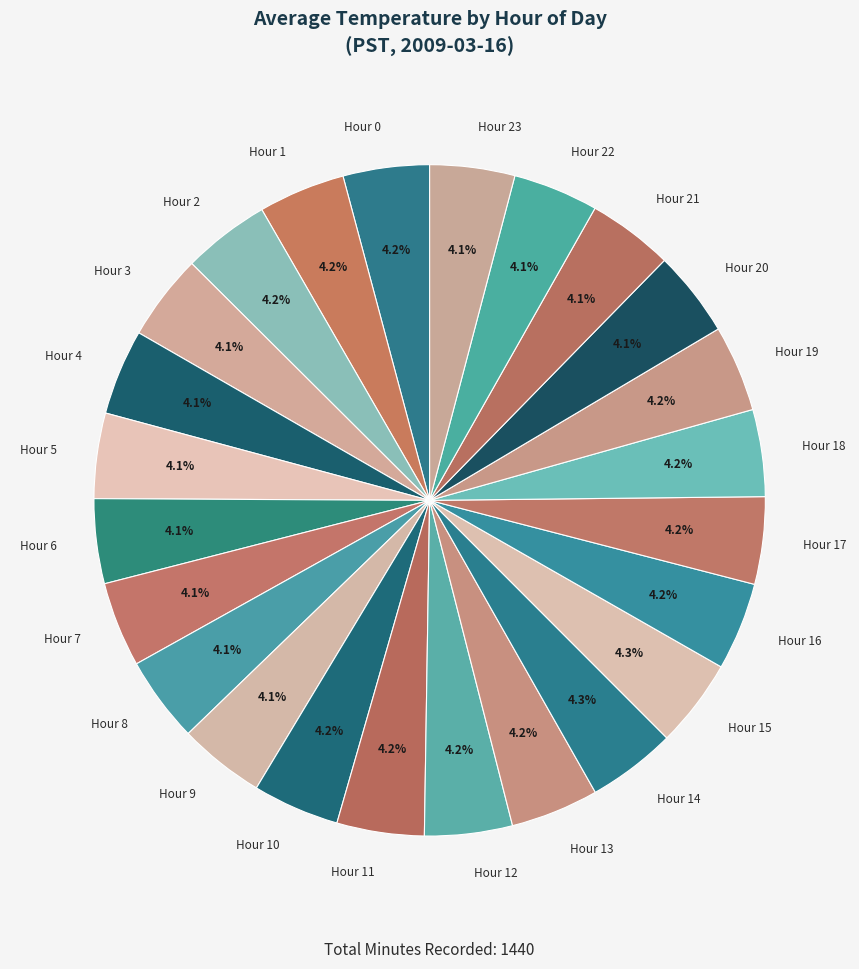

Is Hour 23 the majority of the pie?

No